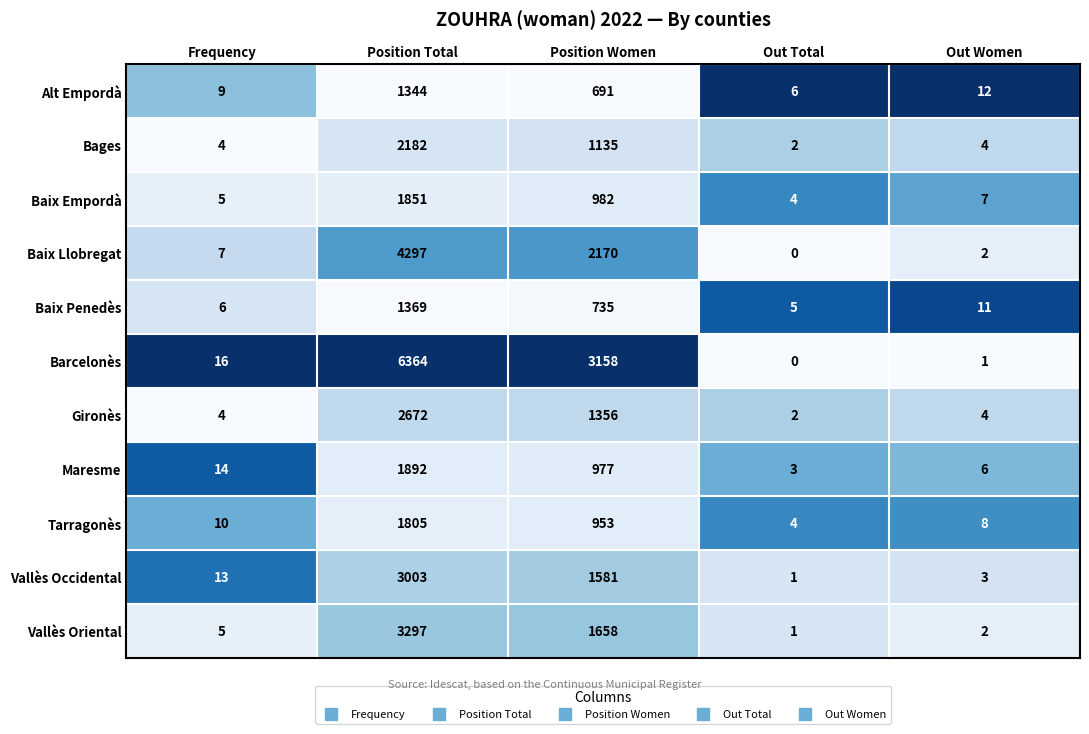

True or false: Baix Llobregat has a value of 7 at Frequency.

True